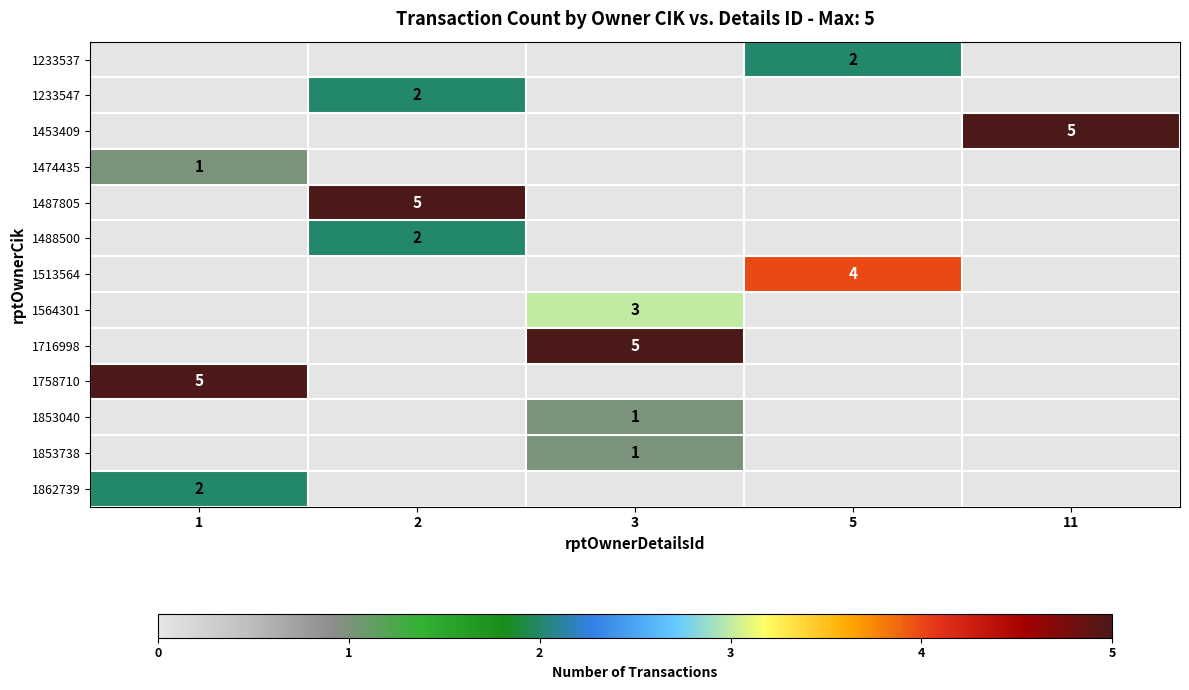

Is it true that 1488500 equals 3 at 2?

False